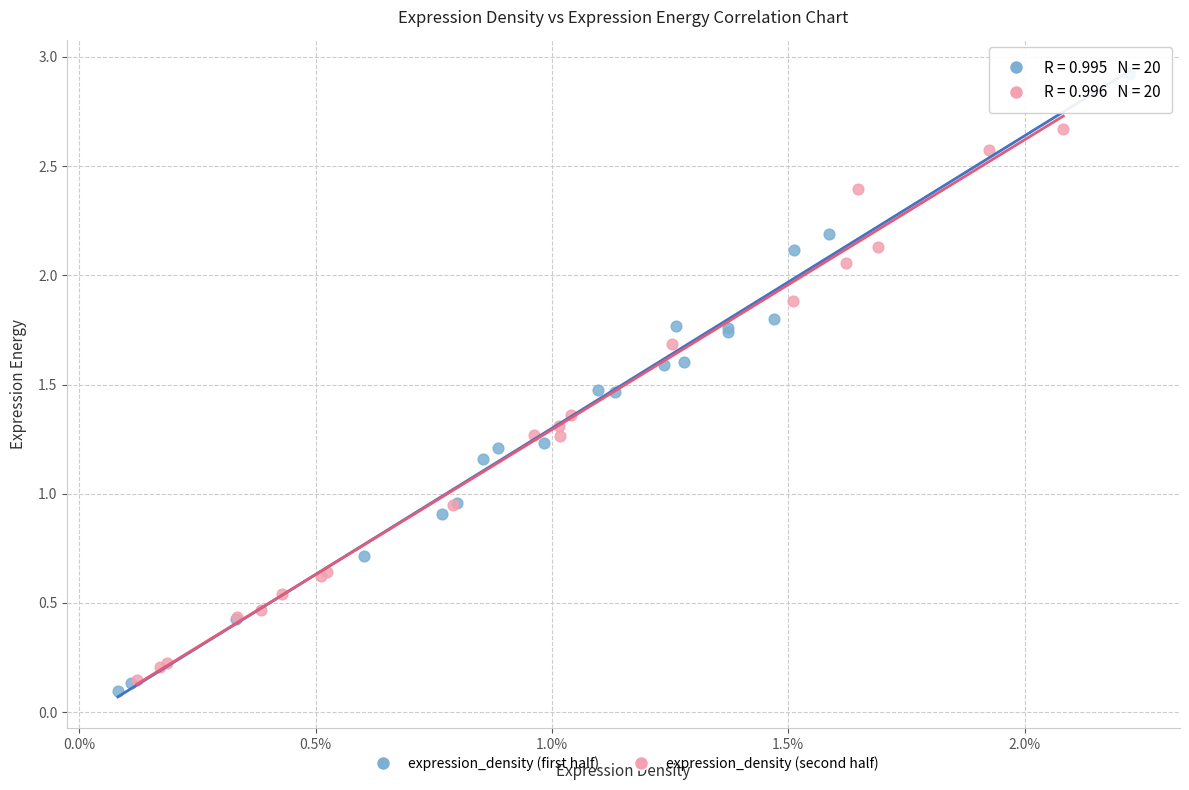

Which series reaches the maximum Y coordinate?

expression_density (first half)